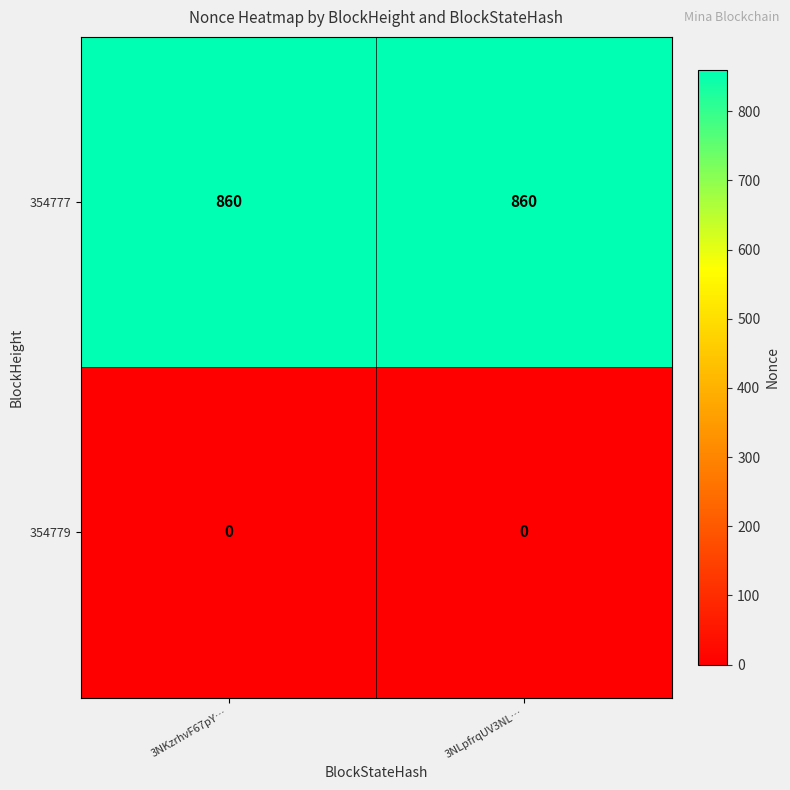

Is the value of 354779 at 3NKzrhvF67pY… greater than the value of 354777 at 3NLpfrqUV3NL…?

No